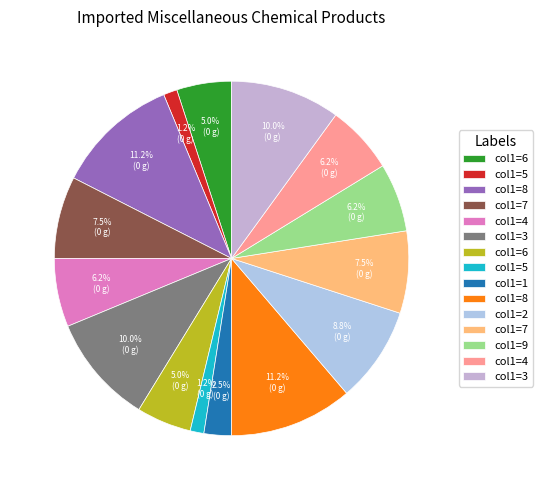

How many segments does this pie chart have?

15